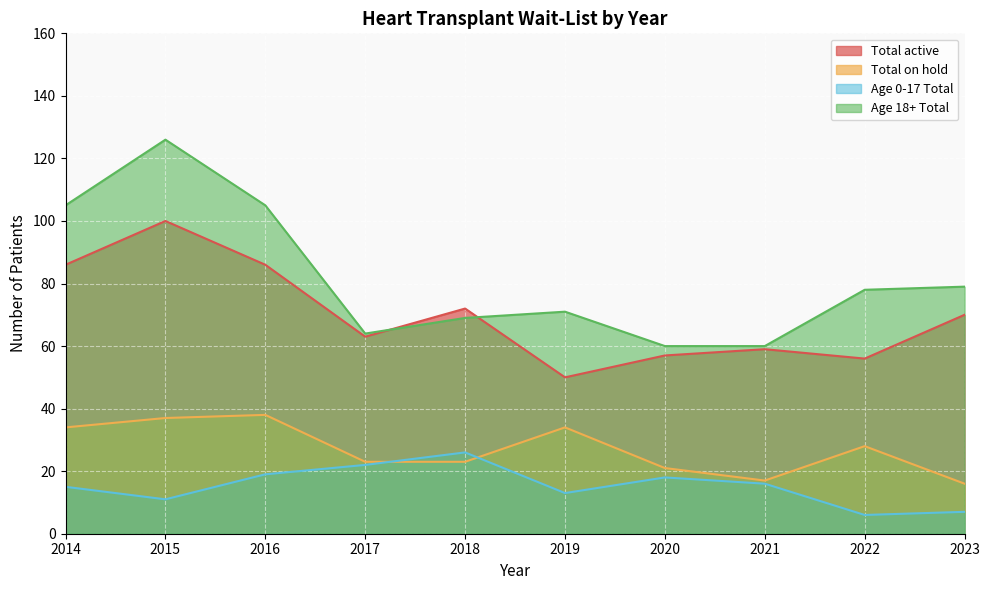

What is the minimum value for Total active?

50